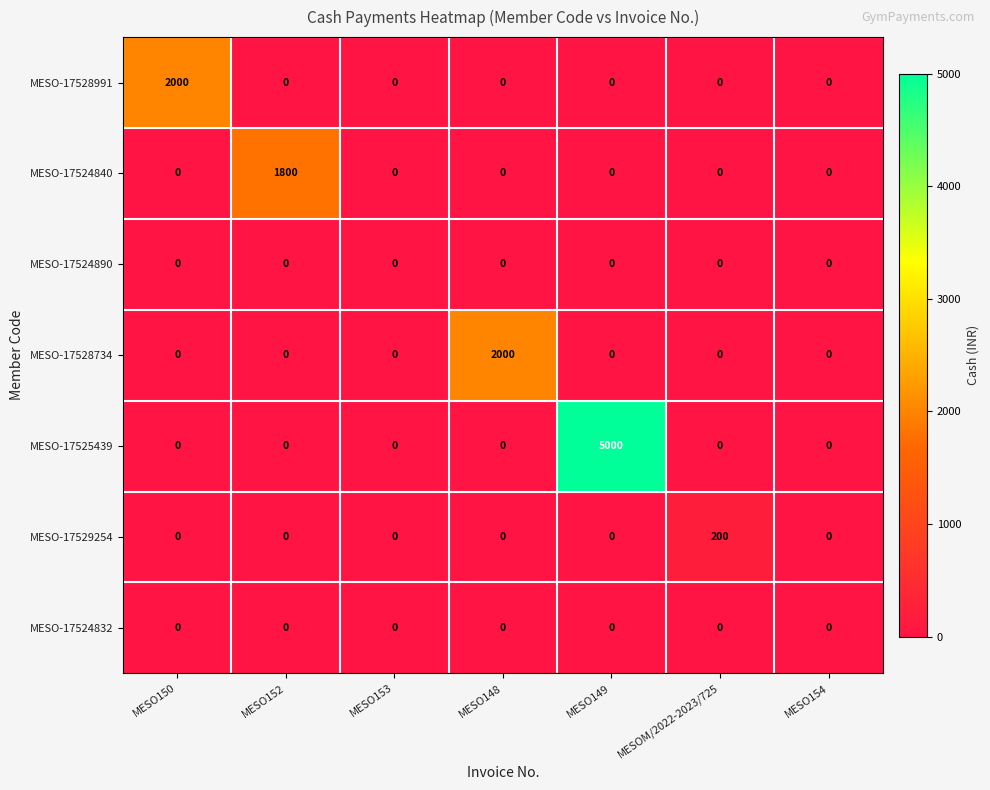

The value of MESO-17528734 at MESO149 is 0. True or false?

True